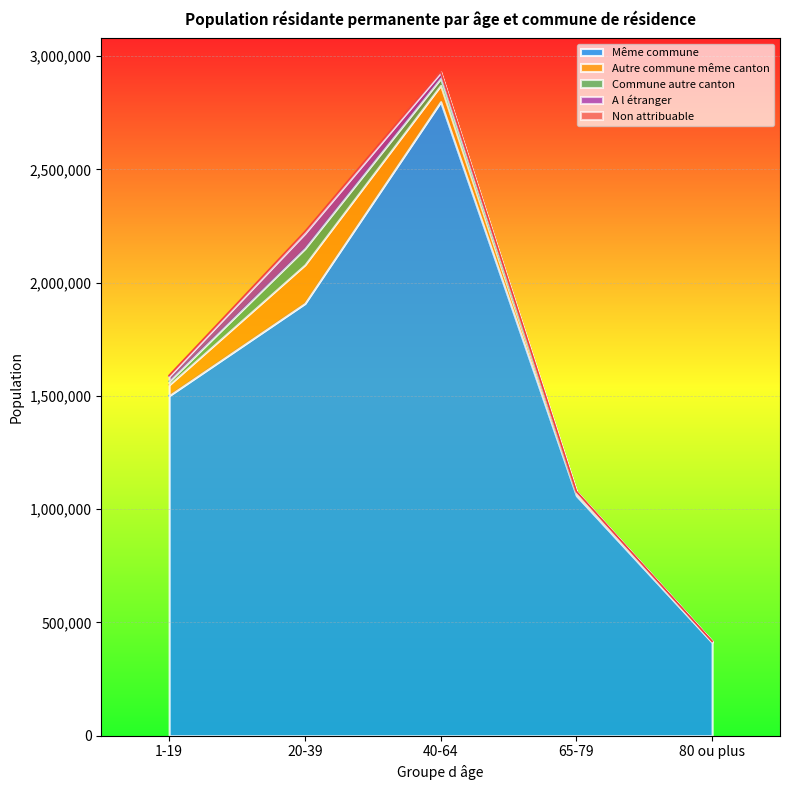

Does the chart display data point markers on the line(s)?

No